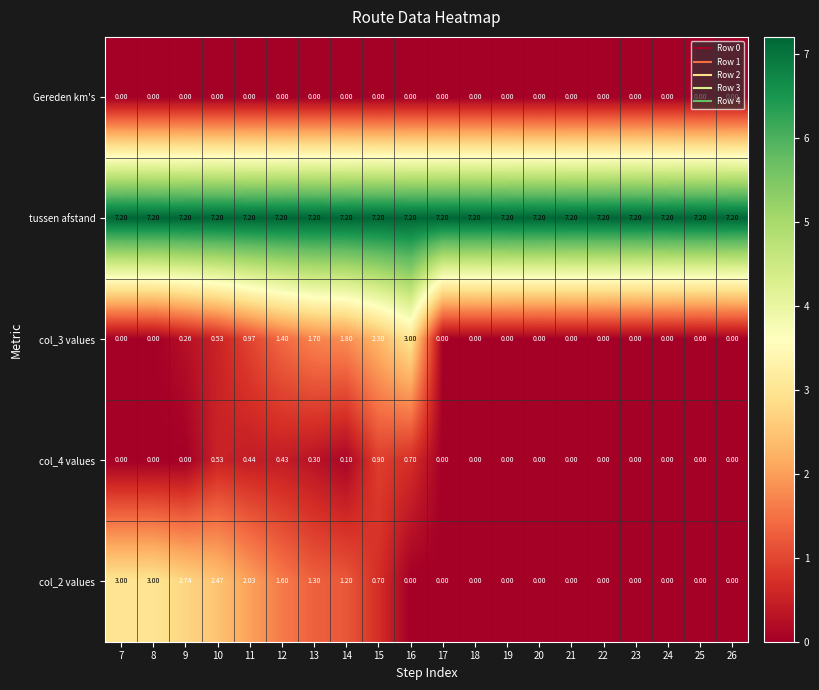

Is the value of col_4 values at 15 greater than the value of col_2 values at 17?

Yes